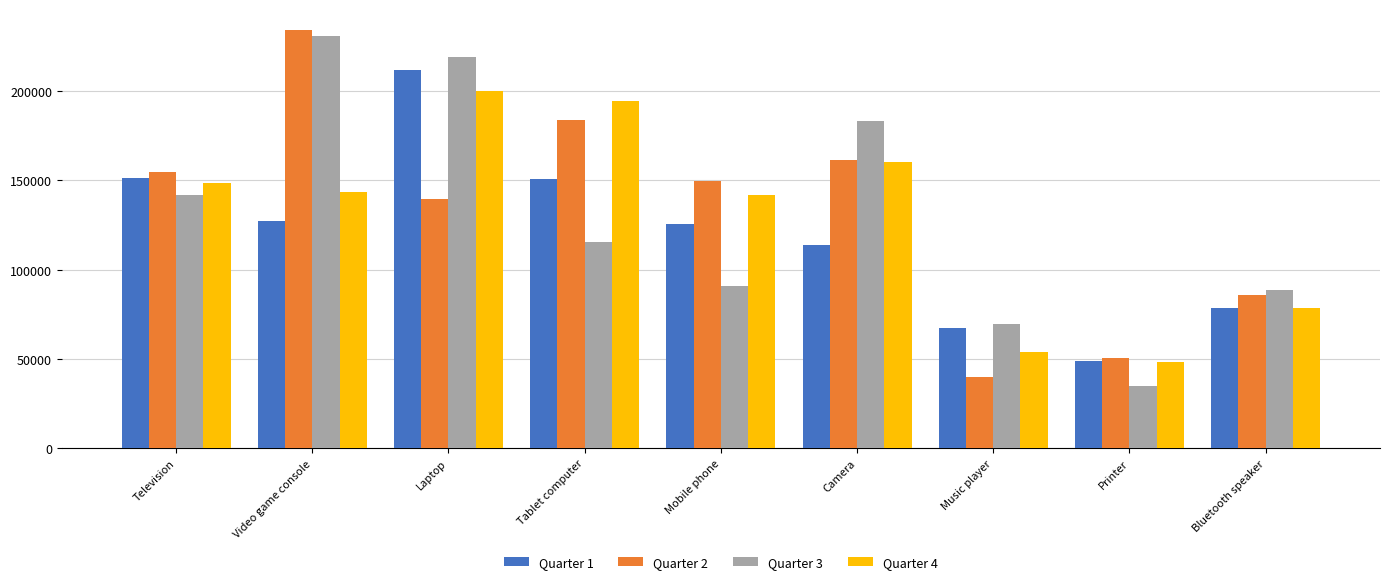

What position from the left is Printer?

8